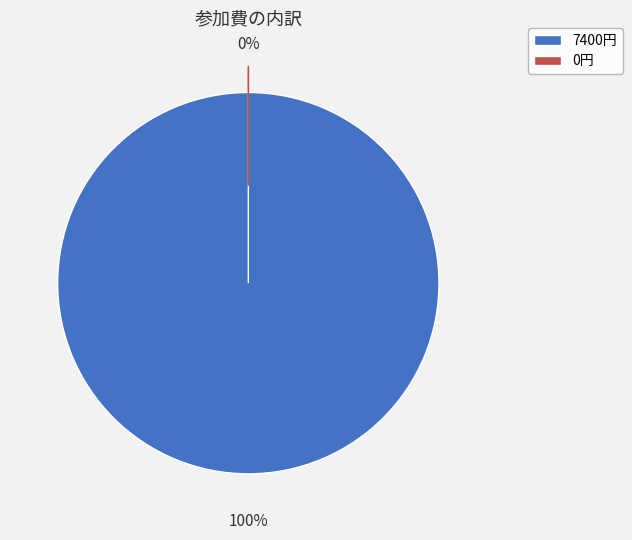

What is the change in value from 7400 to 0?

-7400